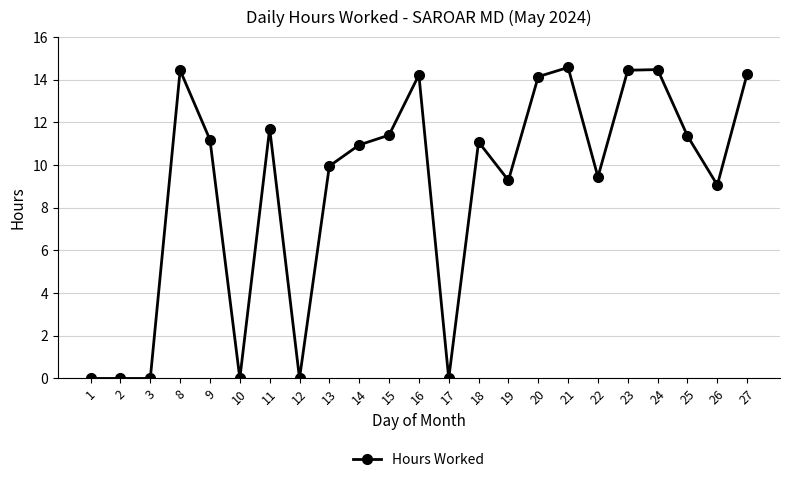

At which label does the data first exceed 11?

8